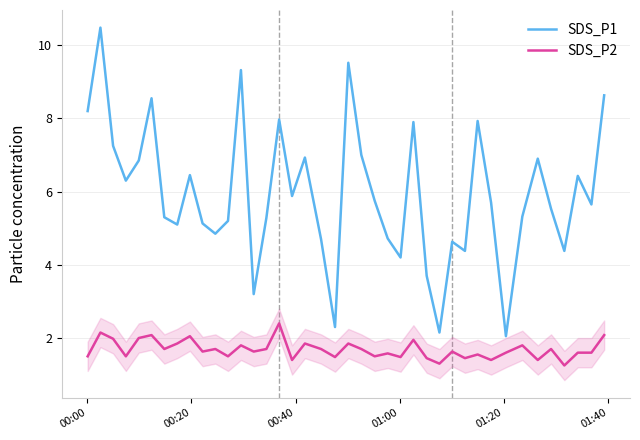

Which series has the largest total across all categories?

SDS_P1